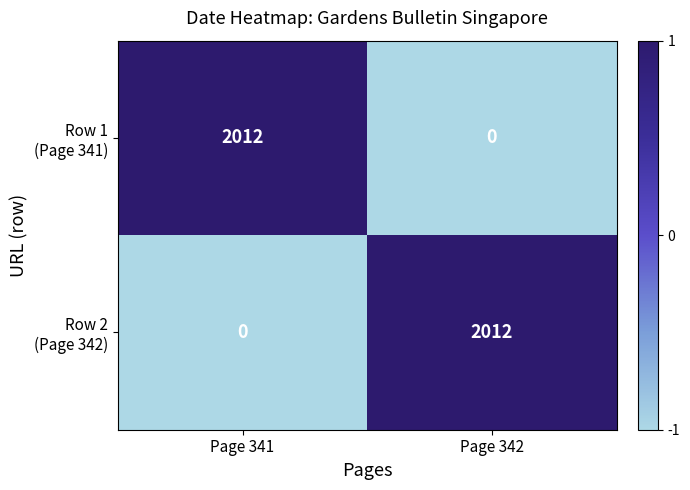

What is the greatest value displayed?

2012